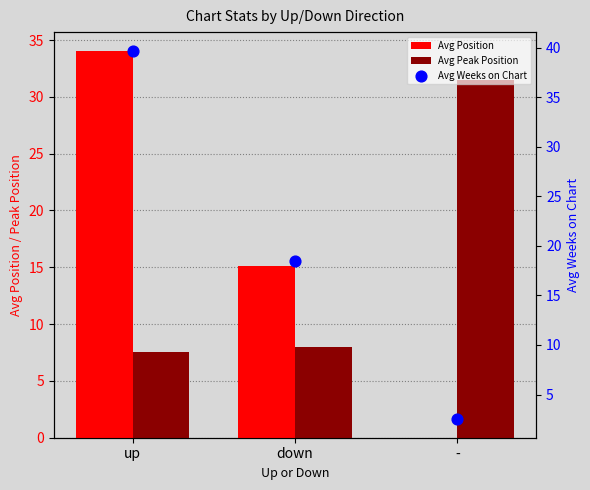

Which series has the largest Y range (max minus min)?

Avg Weeks on Chart